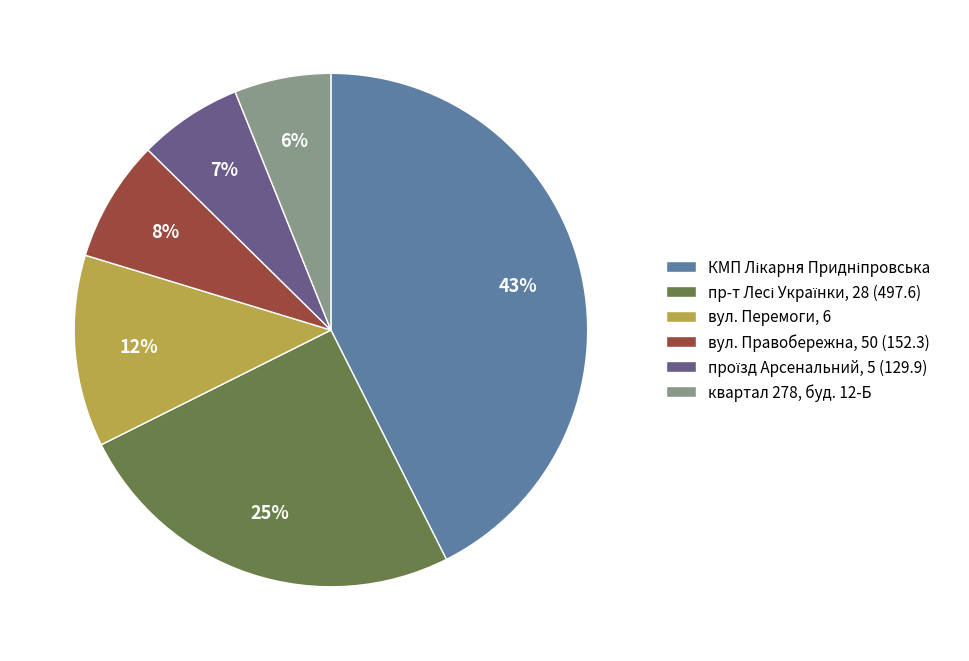

What percentage is the вул. Правобережна, 50 (152.3) slice, to the nearest percent?

8%